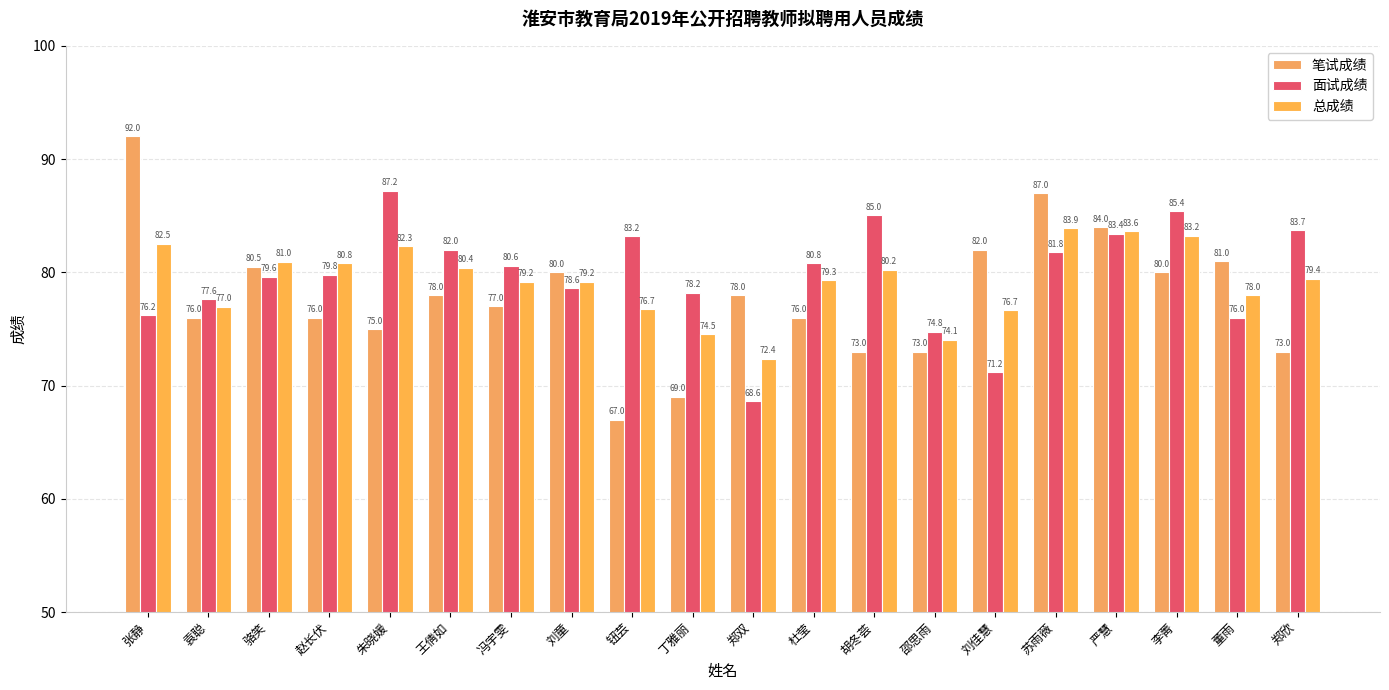

Reading left to right, what are all the values shown in this chart?

笔试成绩: 92.0	76.0	80.5	76.0	75.0	78.0	77.0	80.0	67.0	69.0	78.0	76.0	73.0	73.0	82.0	87.0	84.0	80.0	81.0	73.0
面试成绩: 76.2	77.6	79.6	79.8	87.2	82.0	80.6	78.6	83.2	78.2	68.6	80.8	85.0	74.8	71.2	81.8	83.4	85.4	76.0	83.7
总成绩: 82.5	77.0	81.0	80.8	82.3	80.4	79.2	79.2	76.7	74.5	72.4	79.3	80.2	74.1	76.7	83.9	83.6	83.2	78.0	79.4